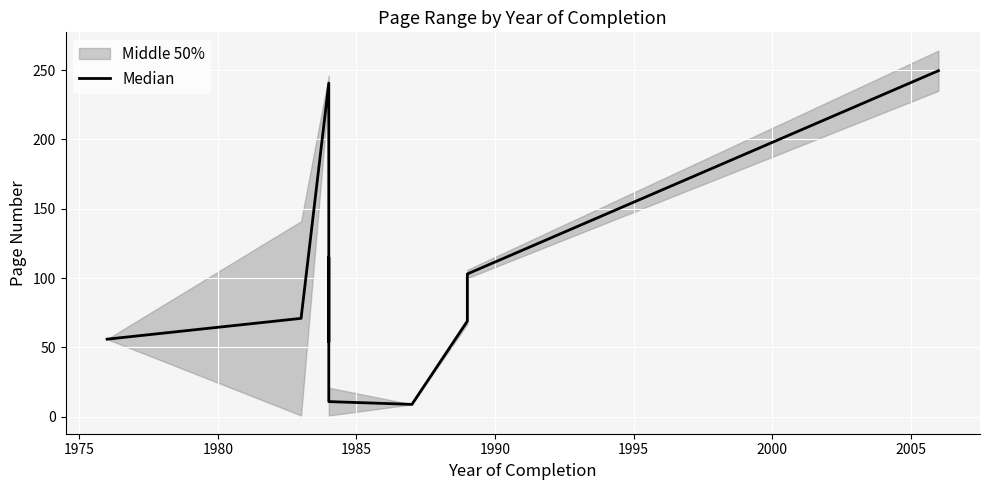

True or false: the data shows 105.0 at 1975.

False